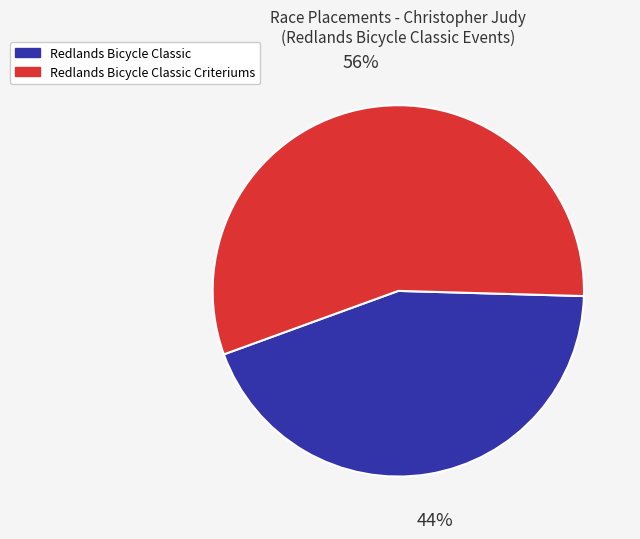

Do Redlands Bicycle Classic and Redlands Bicycle Classic Criteriums together represent more than half of the pie?

Yes